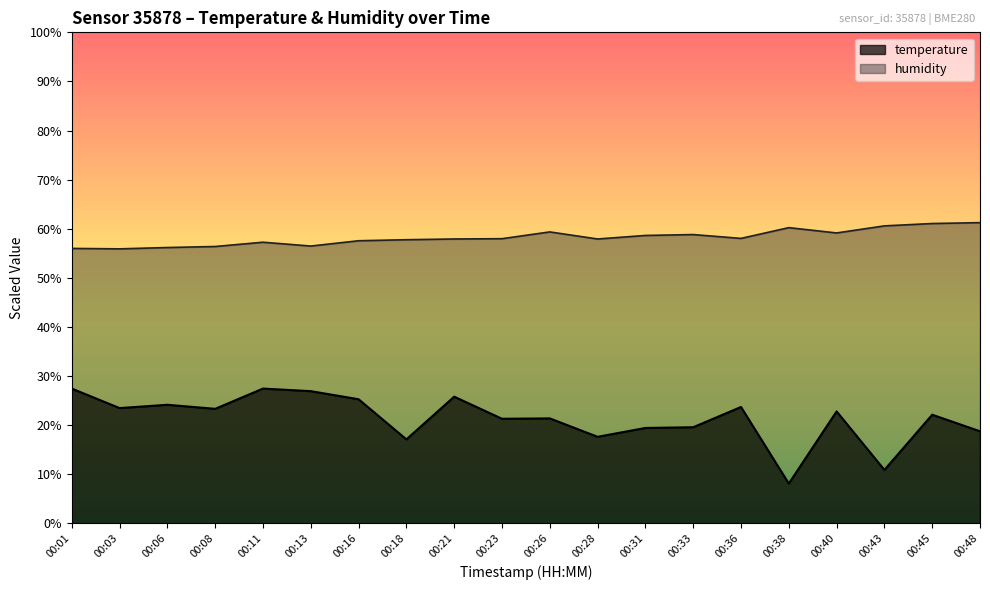

Does the chart display data point markers on the line(s)?

No